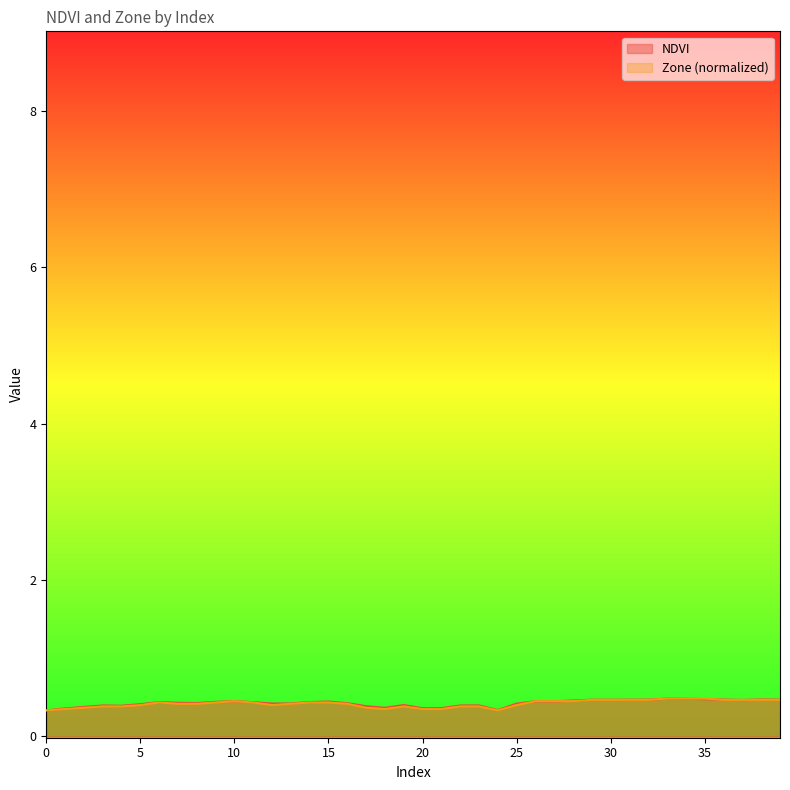

How many lines are shown in the chart?

2